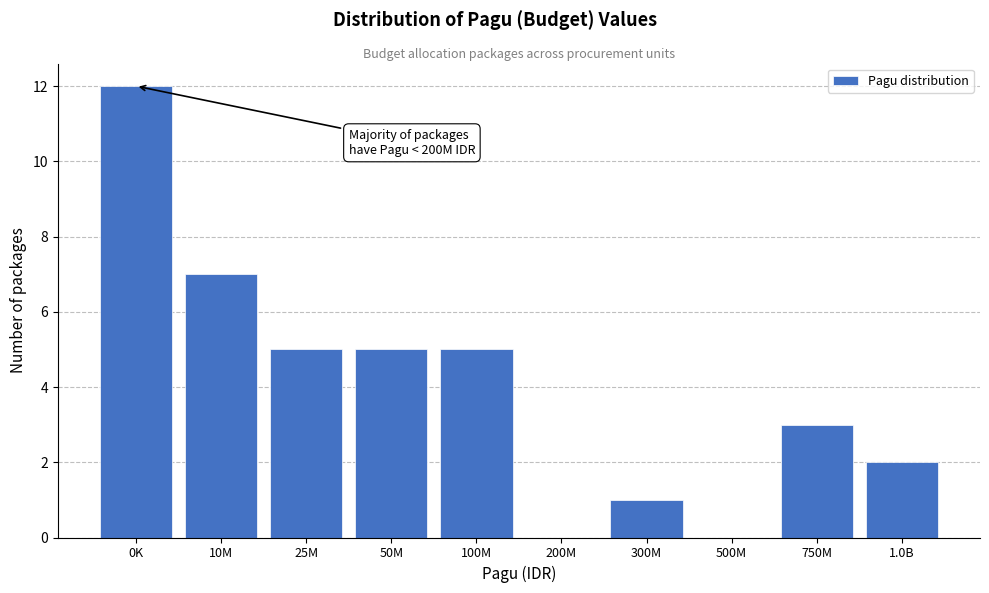

Reading left to right, transcribe all the data shown in this chart.

0K=12	10M=7	25M=5	50M=5	100M=5	200M=0	300M=1	500M=0	750M=3	1.0B=2